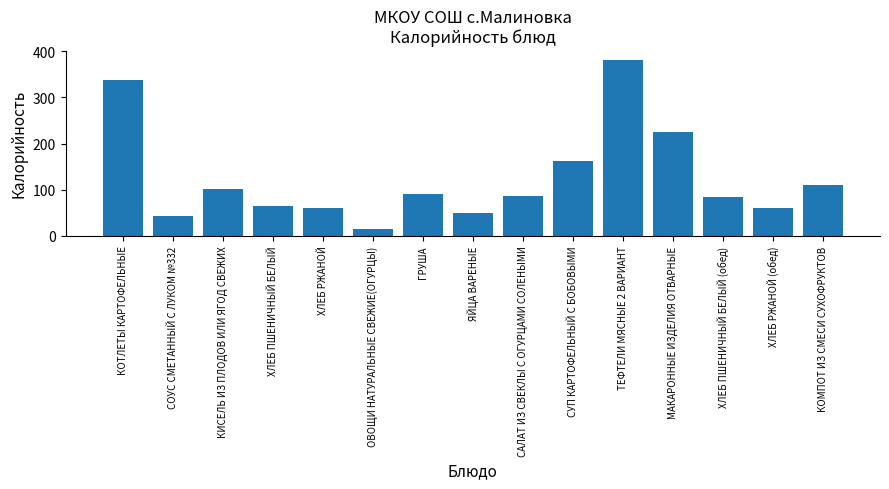

Reading left to right, transcribe all the data shown in this chart.

338	42	102	64	61	14	91	49	87	163	382	226	85	61	111